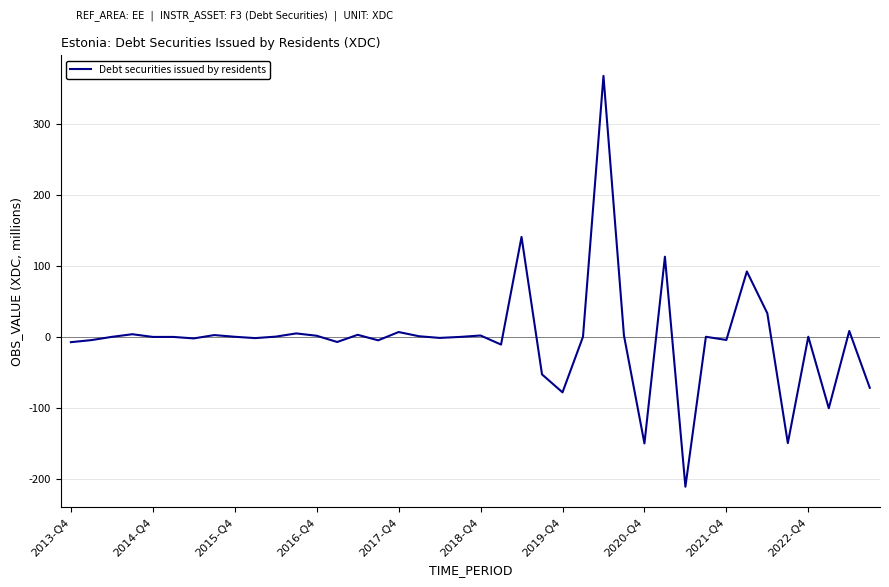

True or false: there are more than 2 points higher than both neighbors.

True